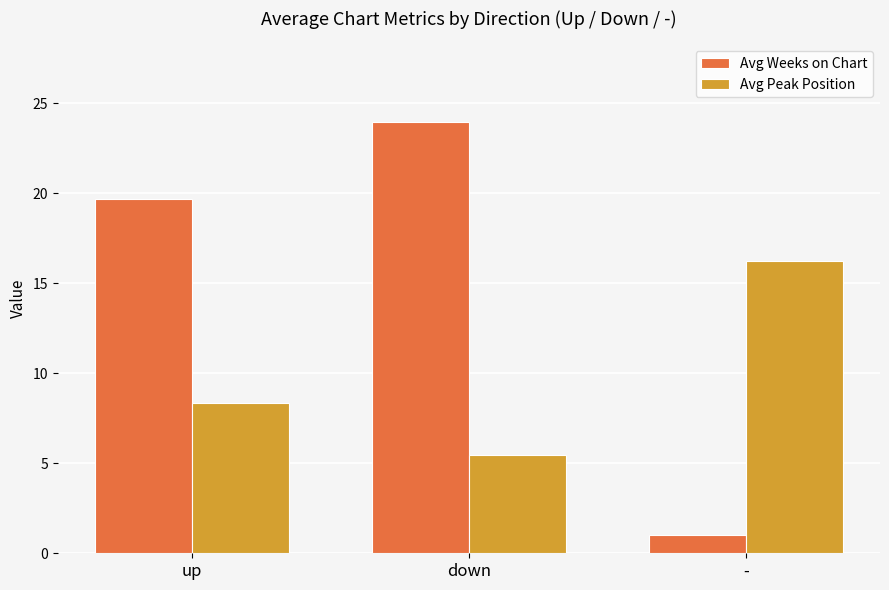

What is the average value of the Avg Weeks on Chart series?

14.9